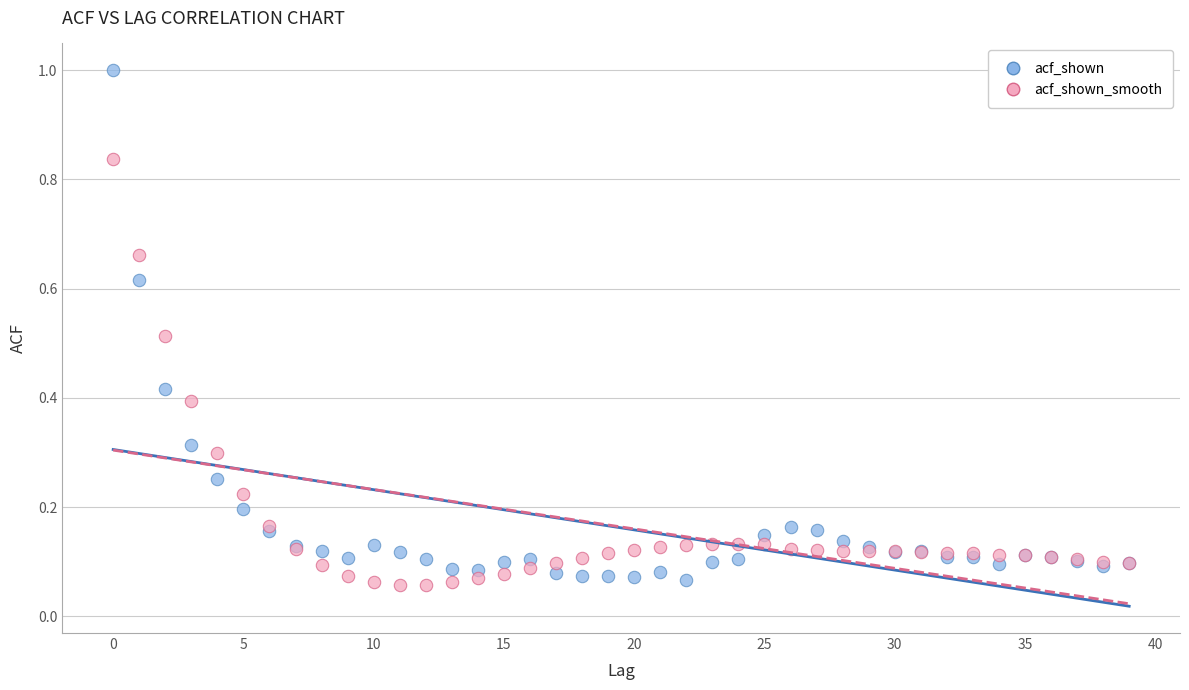

Which series has the widest spread of Y values?

acf_shown